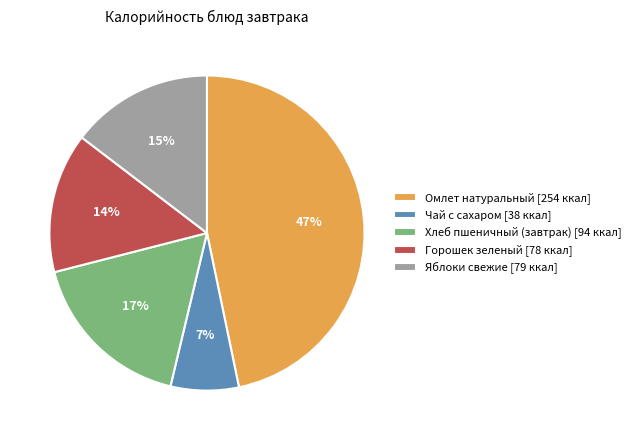

The Хлеб пшеничный (завтрак) slice represents 17% of the pie. True or false?

True